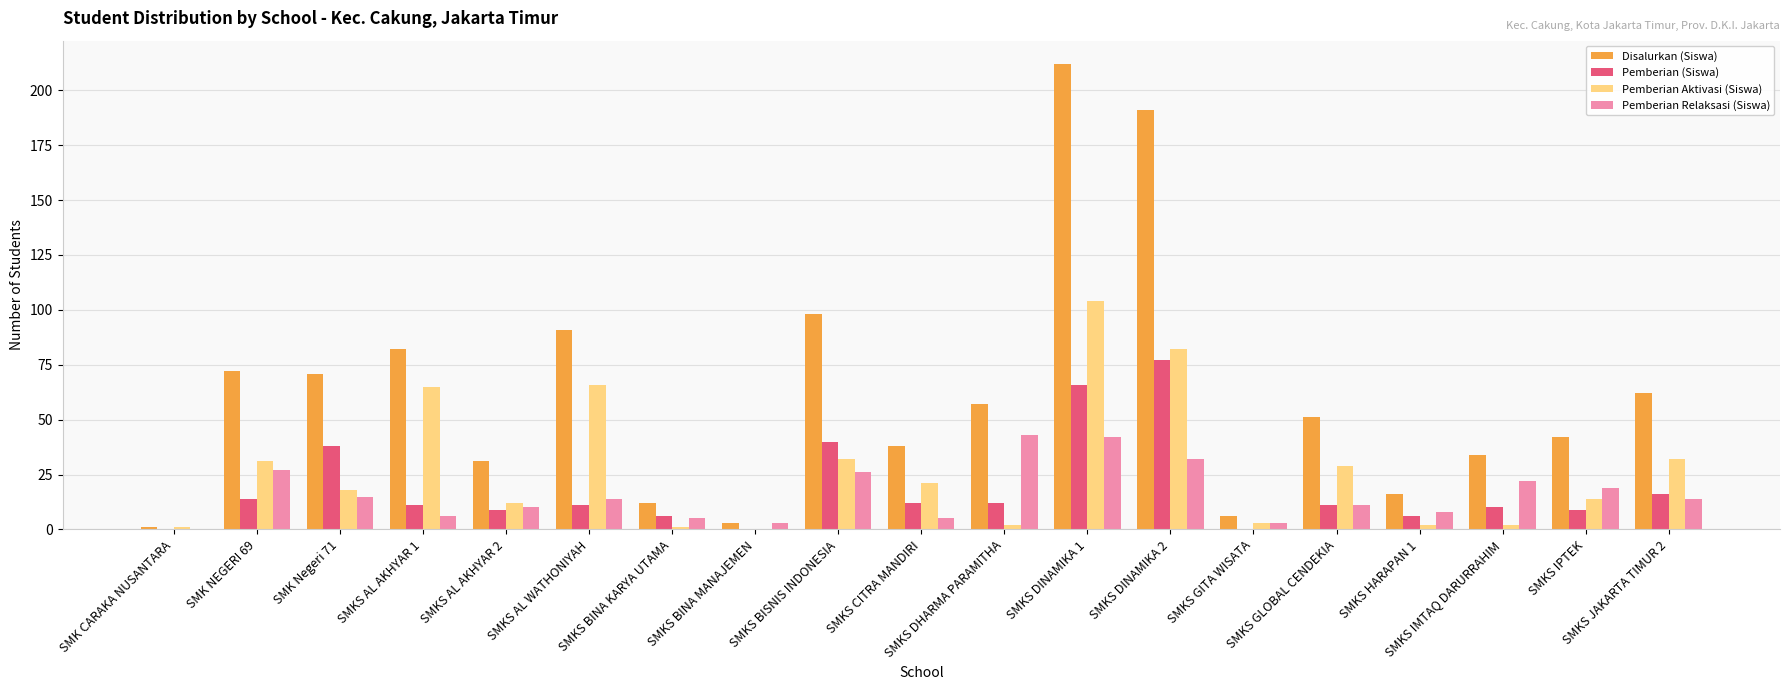

Are the bars grouped side by side (vs. stacked)?

Yes